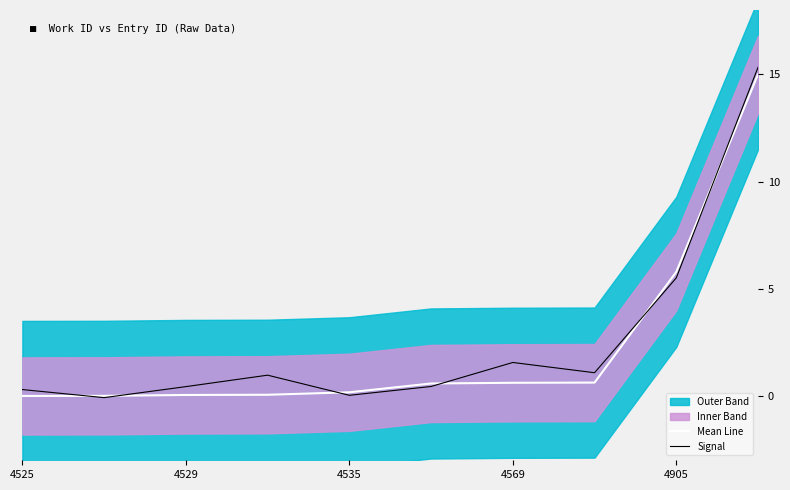

What is the greatest value displayed?

15.3